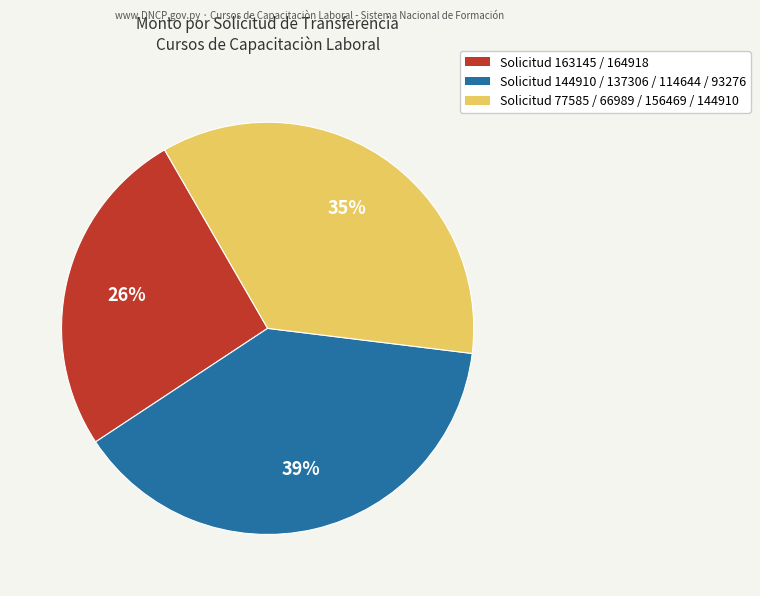

Is there any slice that represents more than half of the pie?

No